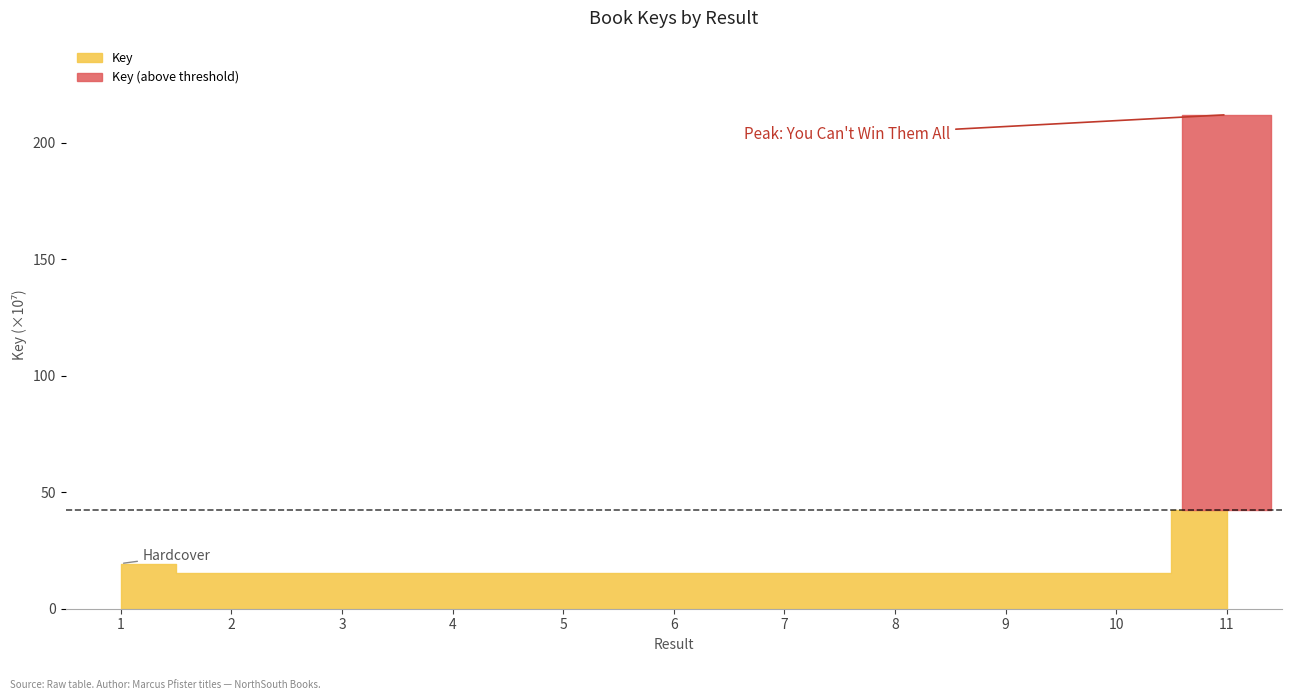

List the labels in order of value, smallest first.

10, 7, 8, 4, 9, 6, 2, 5, 3, 1, 11